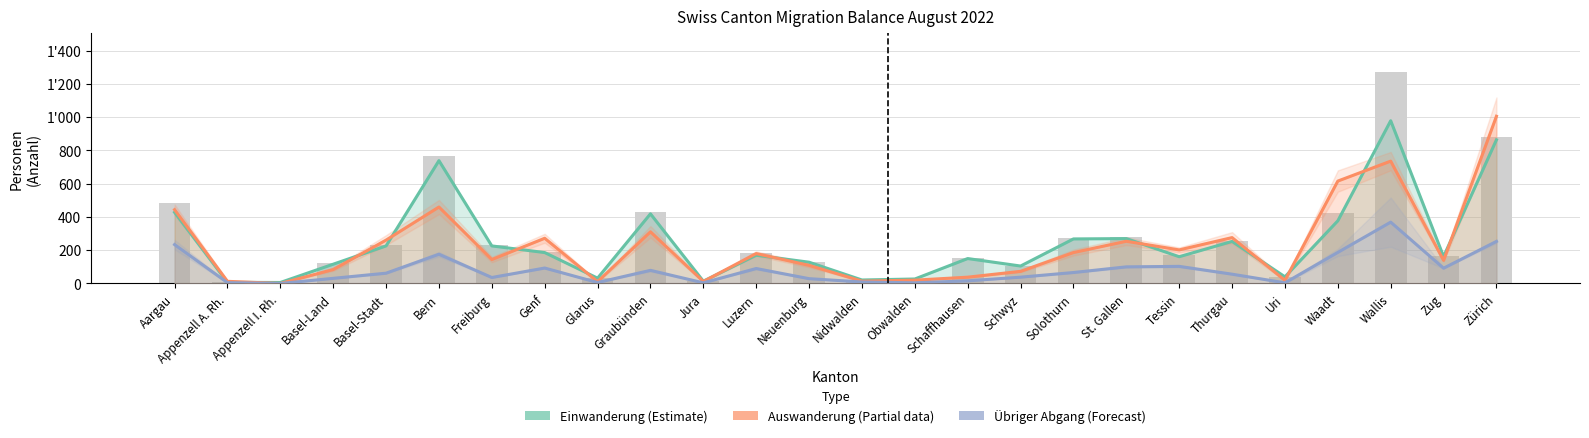

The Auswanderung (Partial) series shows 144 at Freiburg. True or false?

True